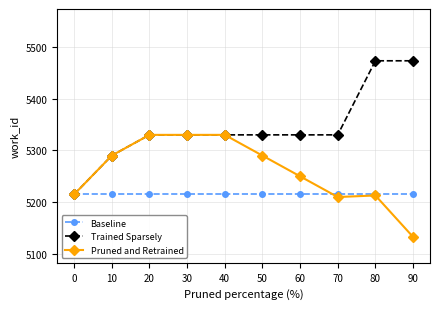

What is the value of the Baseline point at the 9th from the left?

5215